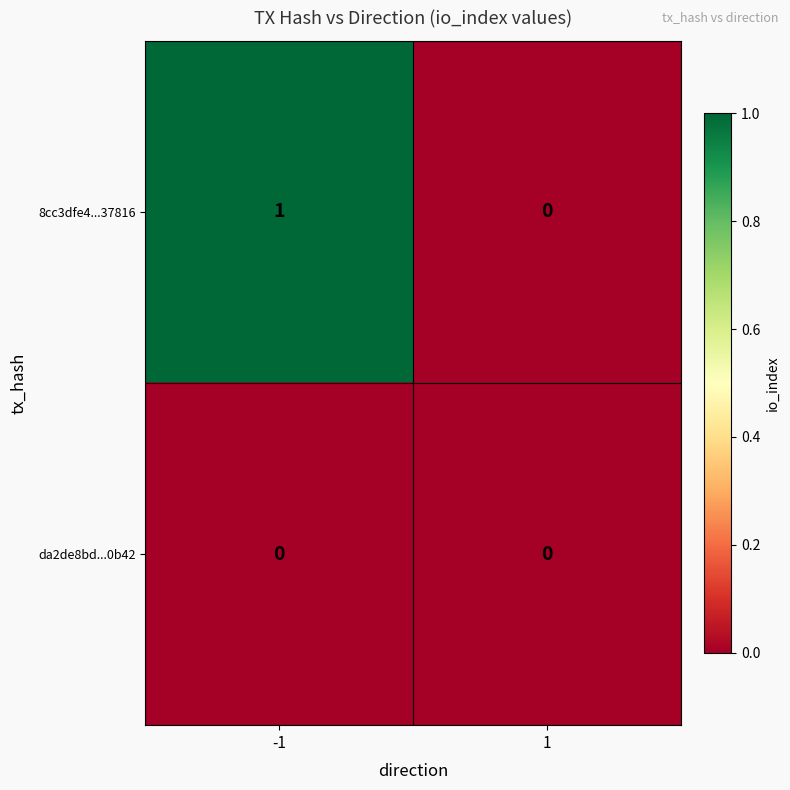

Which series has the largest range (max minus min)?

8cc3dfe4...37816